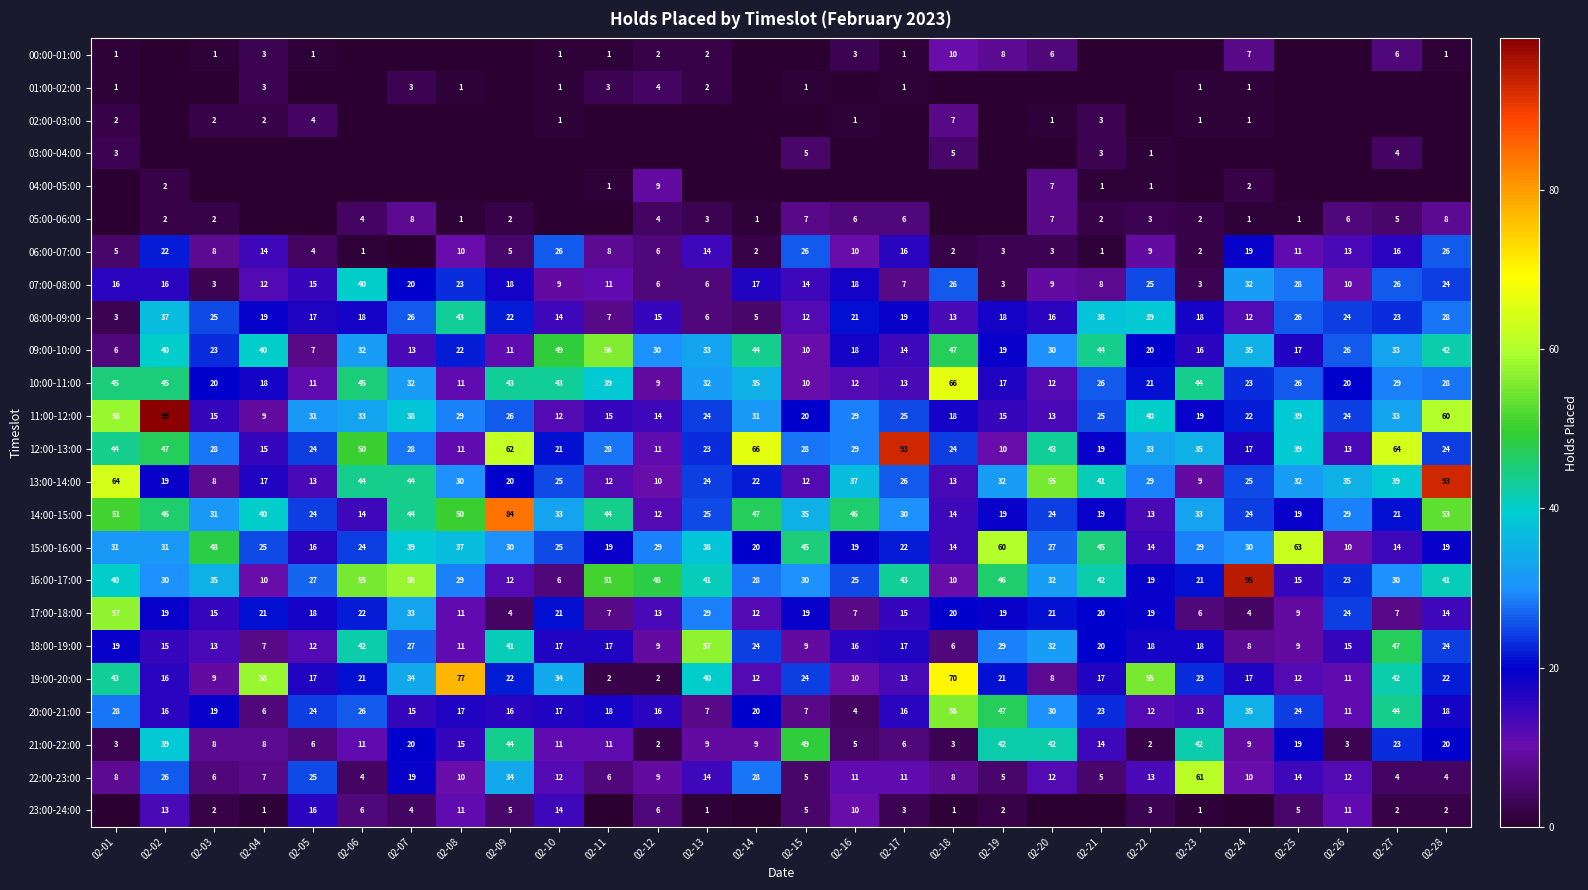

What is the sum of the 12:00-13:00 values at 02-21 and 02-18?

43